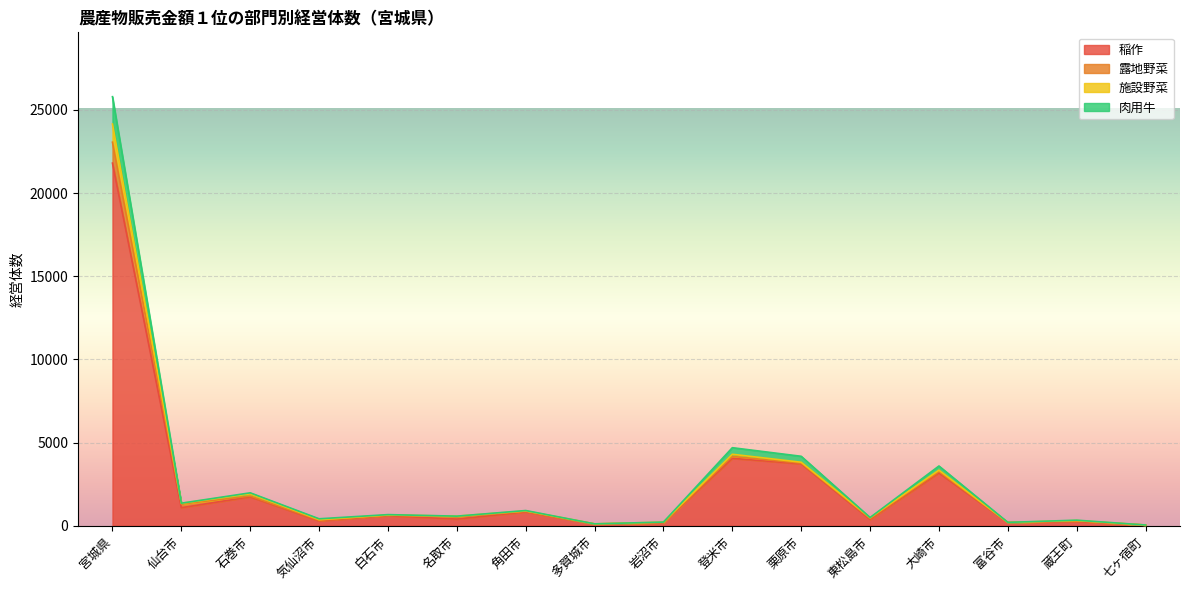

What is the value of the 稲作 point at the 11th from the left?

3721